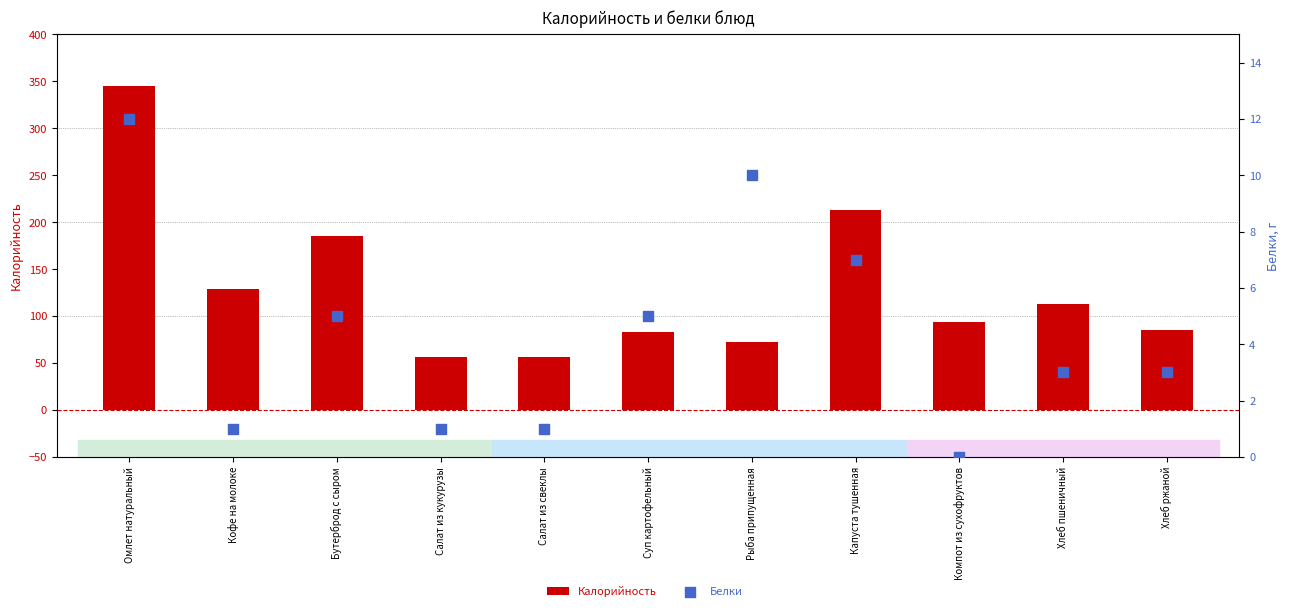

At how many categories does at least one series exceed 110?

5